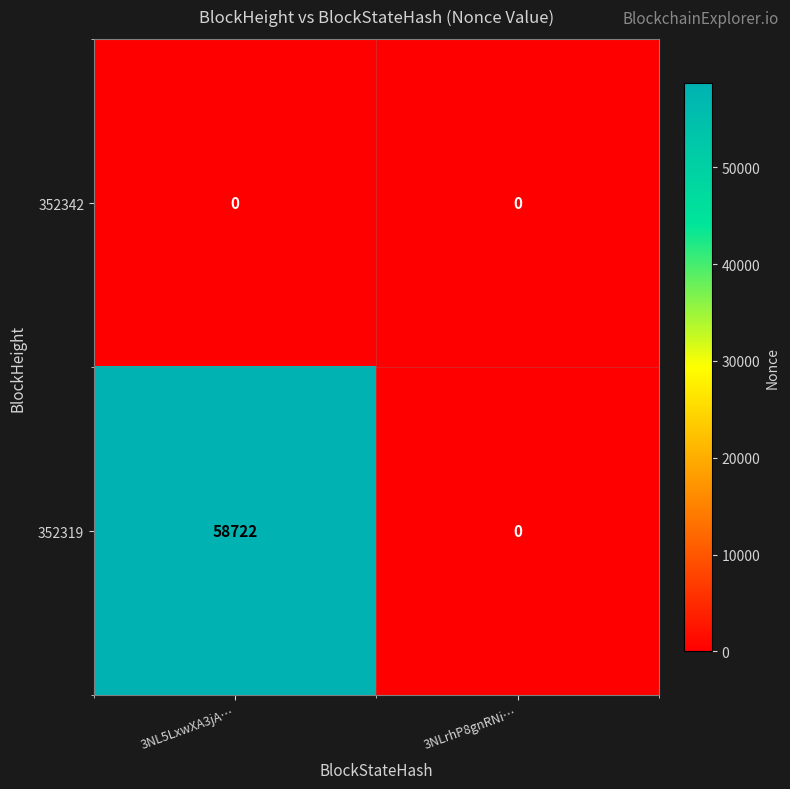

The 352319 series shows 33757 at 3NL5LxwXA3jA…. True or false?

False